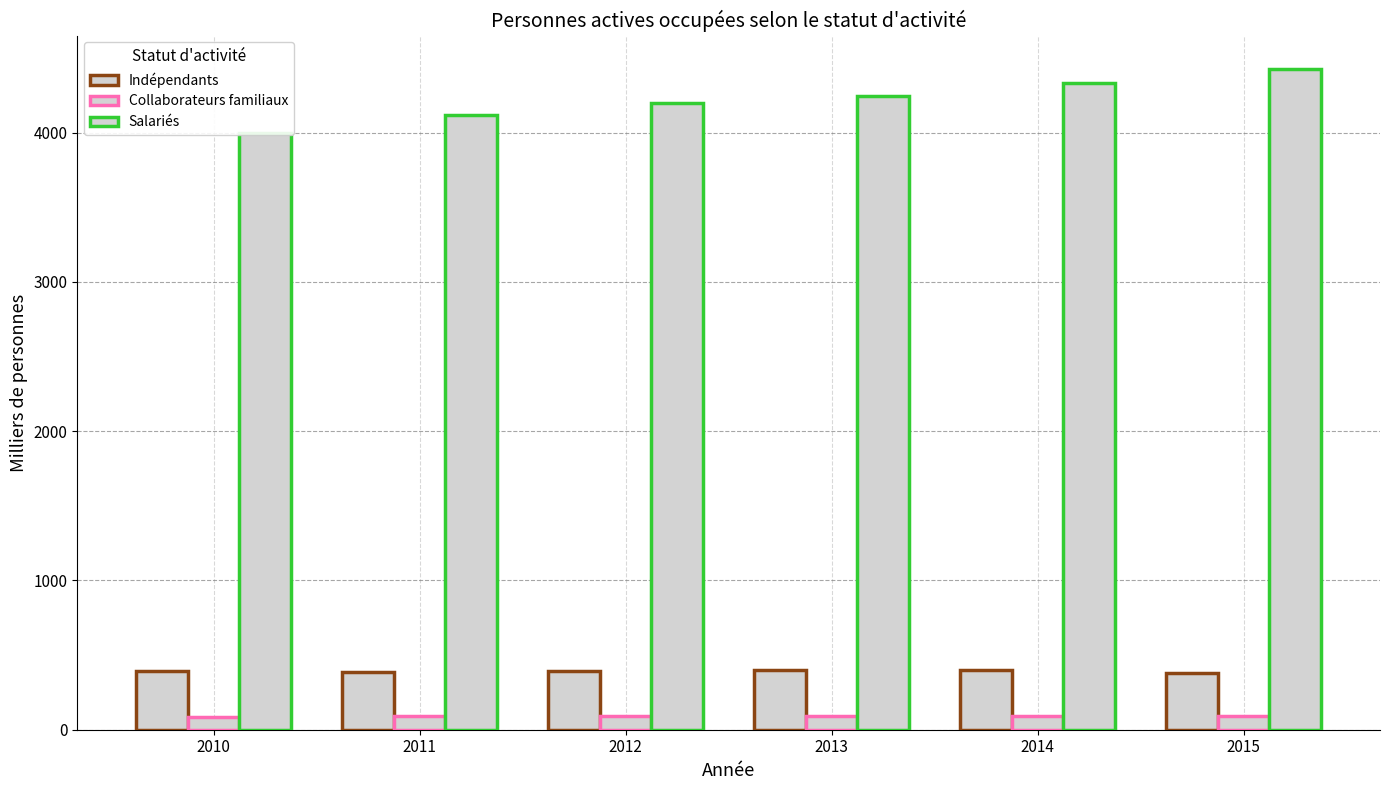

What is the value of the Indépendants bar at the 2nd from the left?

389.8